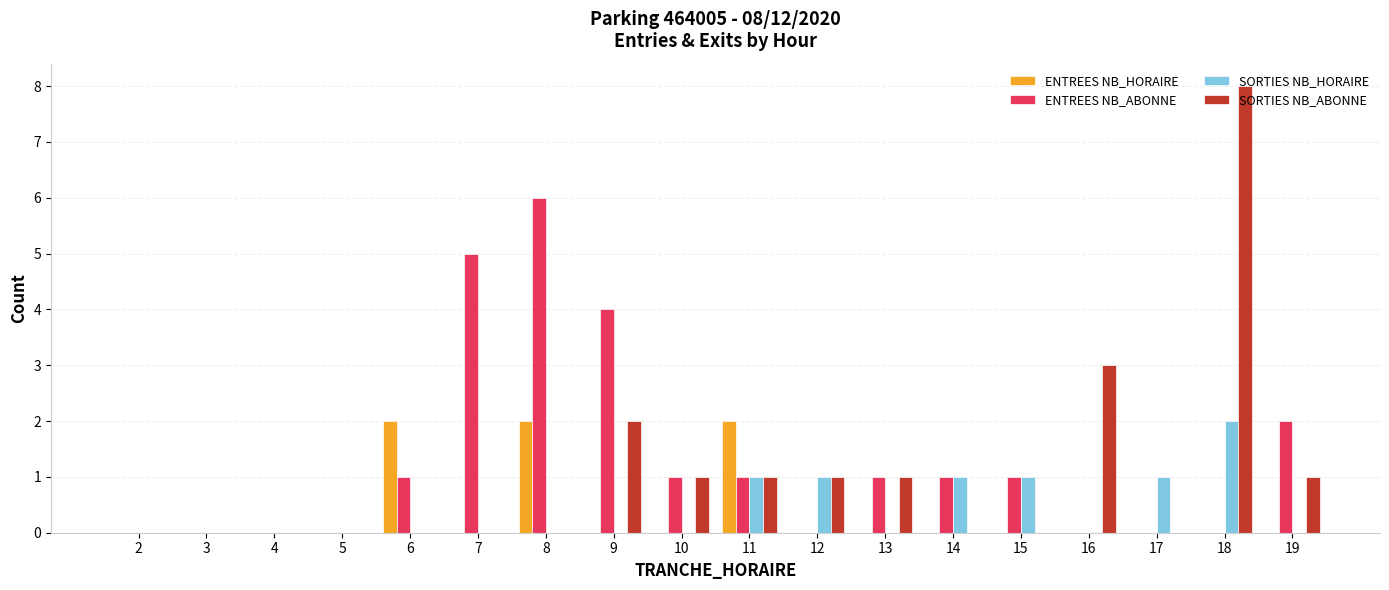

How many series are shown in this chart?

4